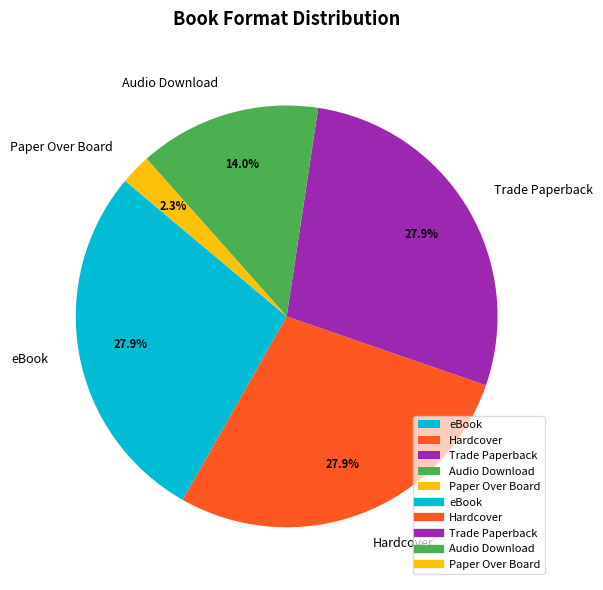

Between Hardcover and Paper Over Board, which is larger?

Hardcover